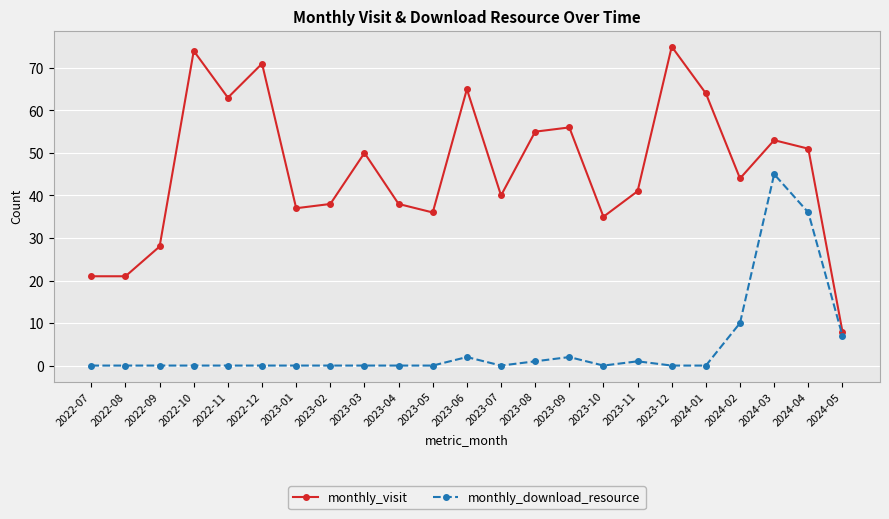

What is the spread (max minus min) of values at 2023-11?

40